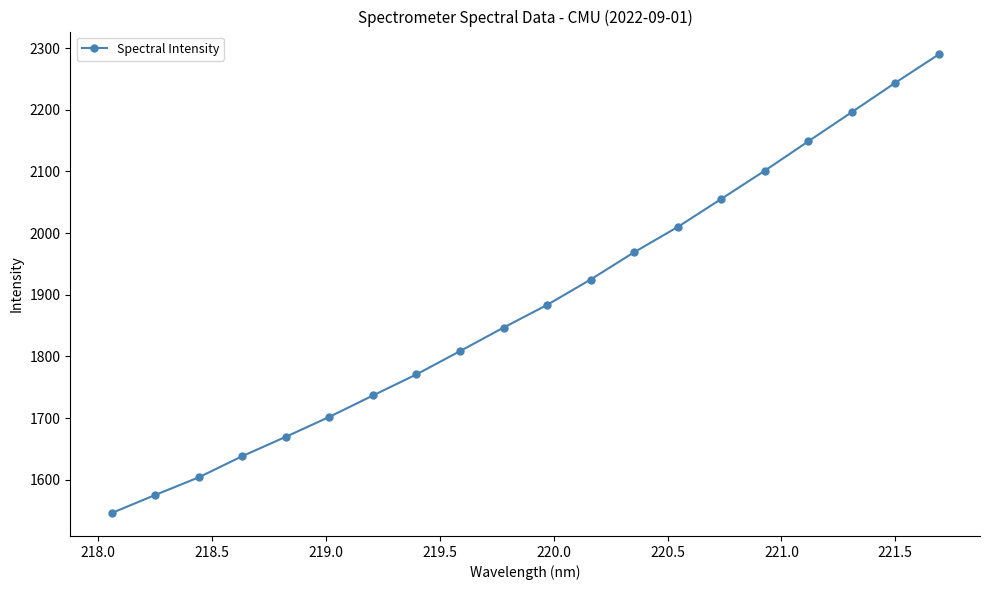

What is the sum of all values?

37717.4